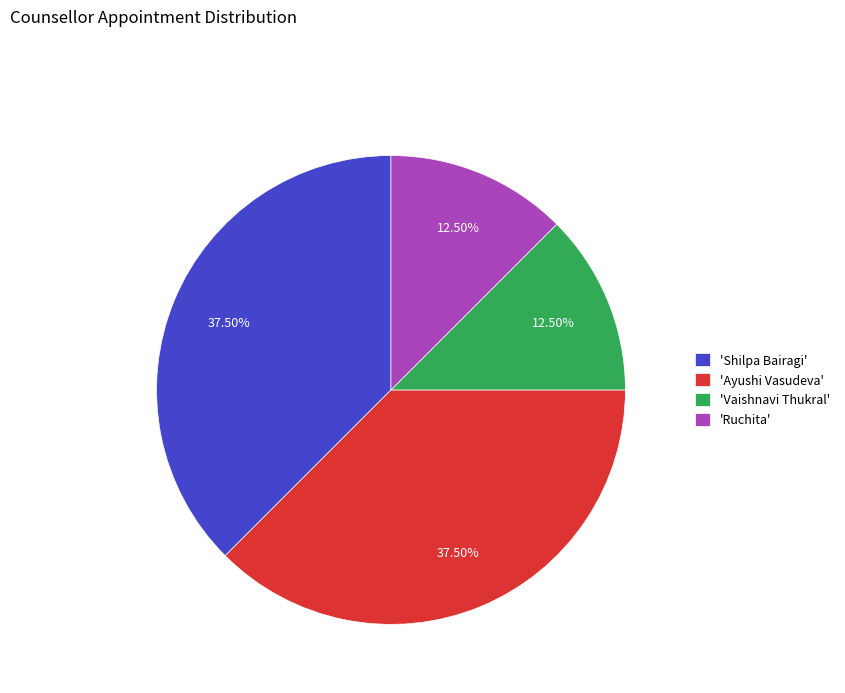

Does any single category account for the majority?

No